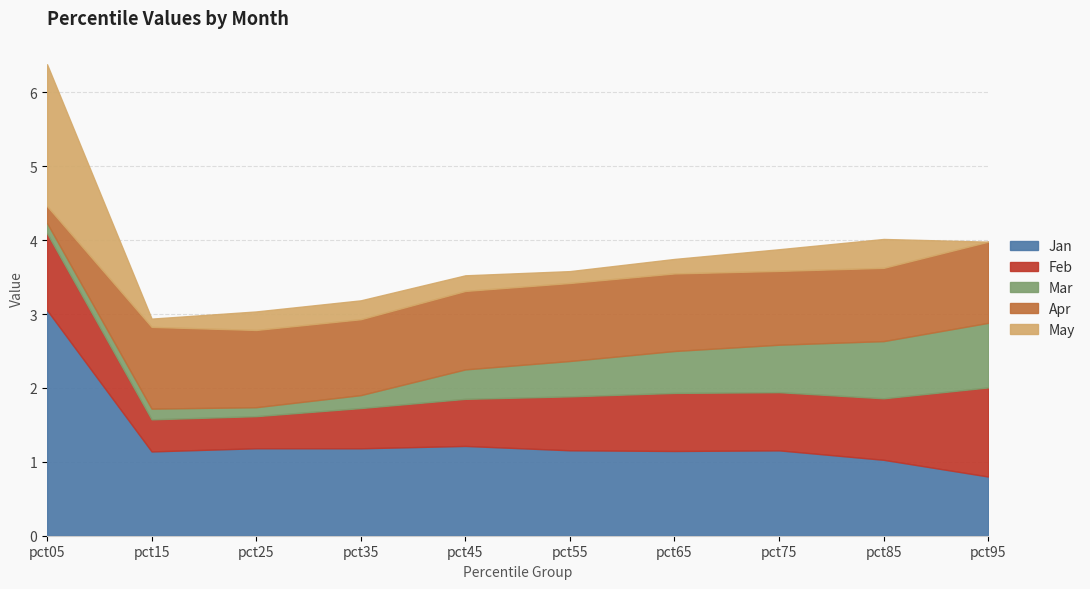

Which series changed the most between pct05 and pct55?

Jan